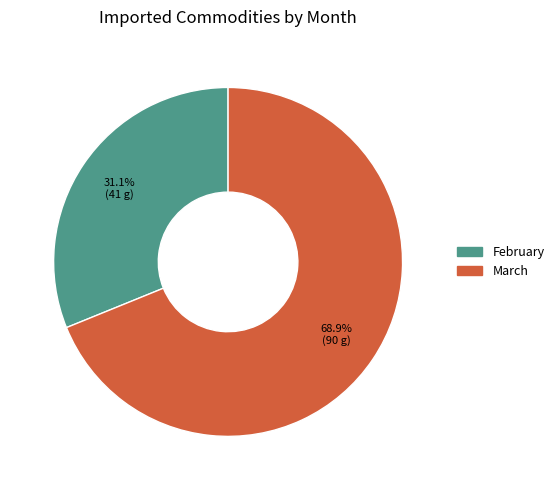

What is the smallest slice in the pie chart?

February